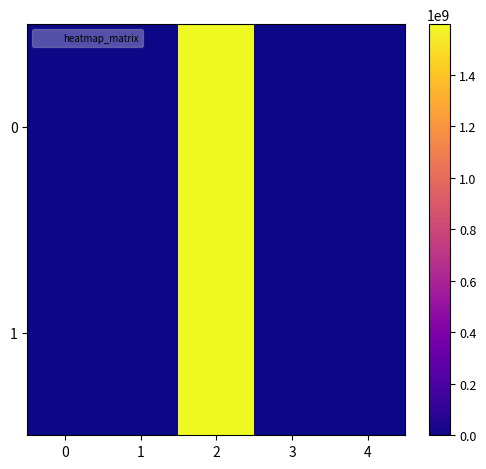

Reading left to right, list all the values displayed in this chart.

0: 0=34.0	1=10.7	2=1596284376.0	3=1.0	4=-1.0
1: 0=12.0	1=10.7	2=1596278202.0	3=1.0	4=1.0